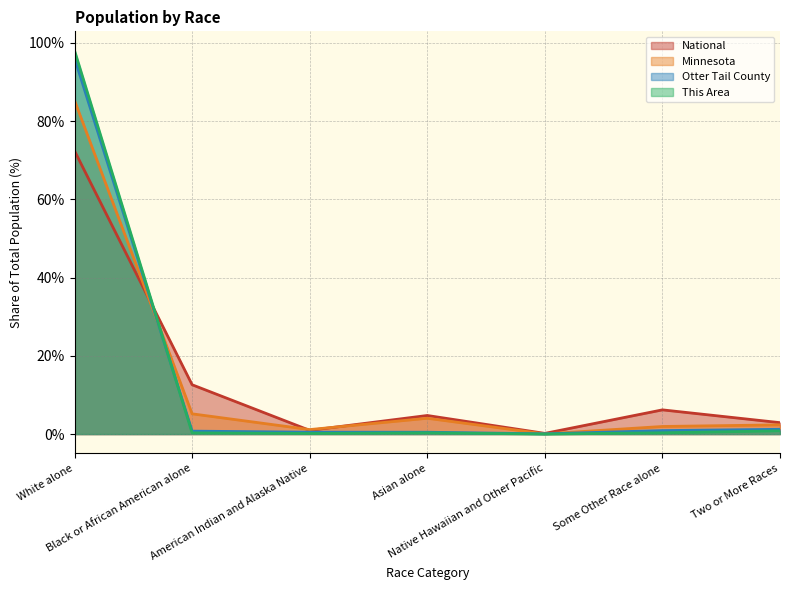

Reading left to right, extract all data points from this chart.

This Area: White alone=98.1	Black or African American alone=0.3	American Indian and Alaska Native=0.2	Asian alone=0.3	Native Hawaiian and Other Pacific=0.0	Some Other Race alone=0.3	Two or More Races=0.8
Otter Tail County: White alone=96.1	Black or African American alone=0.8	American Indian and Alaska Native=0.5	Asian alone=0.5	Native Hawaiian and Other Pacific=0.1	Some Other Race alone=0.9	Two or More Races=1.2
Minnesota: White alone=85.3	Black or African American alone=5.2	American Indian and Alaska Native=1.1	Asian alone=4.0	Native Hawaiian and Other Pacific=0.0	Some Other Race alone=1.9	Two or More Races=2.4
National: White alone=72.4	Black or African American alone=12.6	American Indian and Alaska Native=0.9	Asian alone=4.8	Native Hawaiian and Other Pacific=0.2	Some Other Race alone=6.2	Two or More Races=2.9